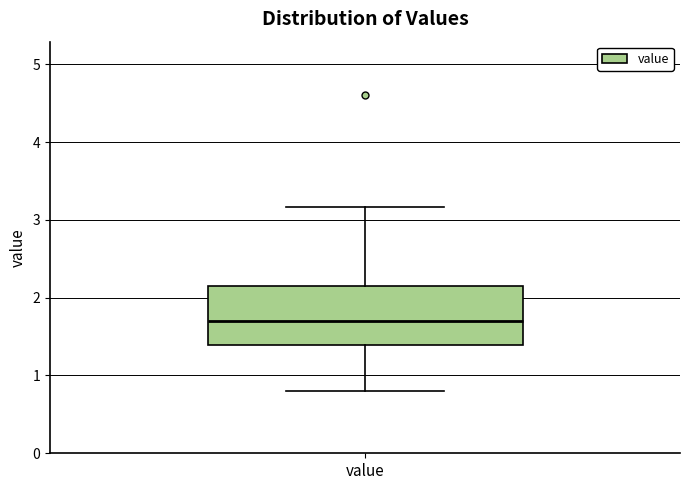

Where is the lower edge of the box for value on the y-axis? The values are not printed on the chart, so give them approximately, as read against the axis.

1.4